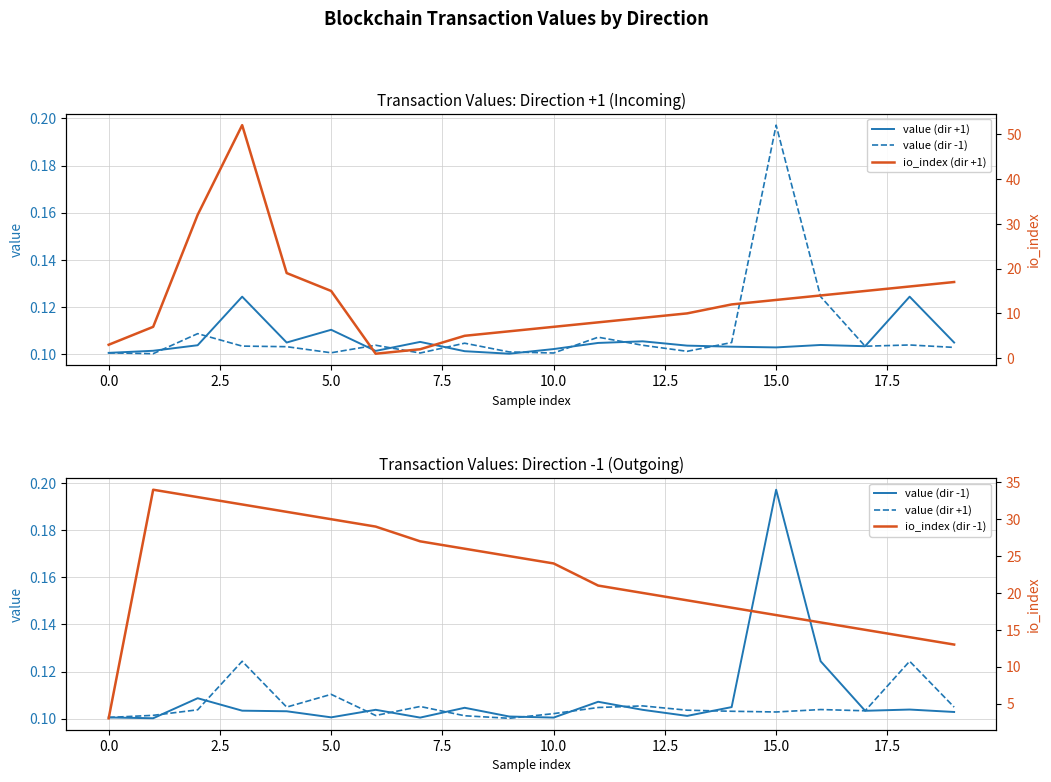

Read the value (dir -1) value at 17.5.

0.1